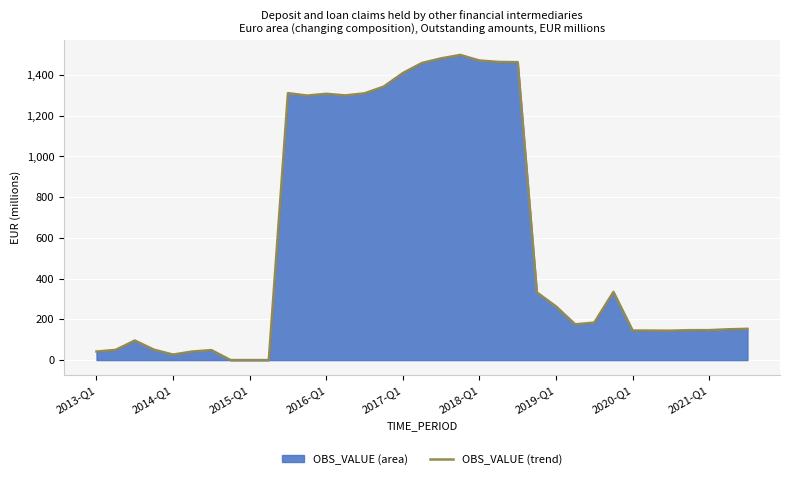

Is it true that the value at 2018-Q1 is 2584.1?

False